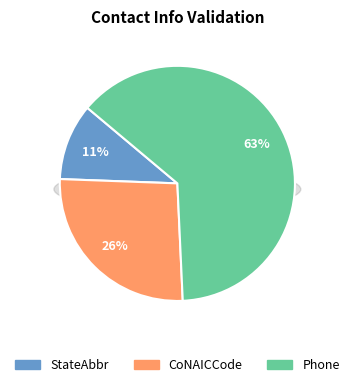

What percentage do StateAbbr and Phone together represent?

73.7%